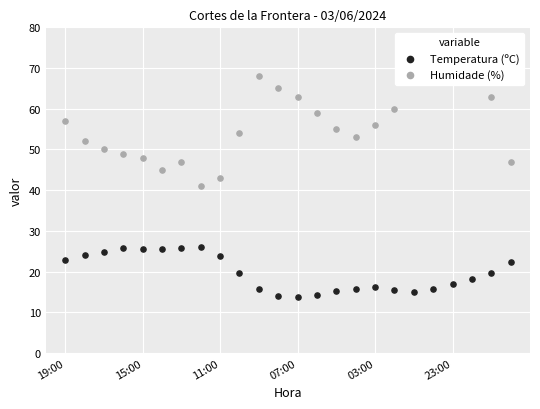

Which series contains the highest Y value?

Humidade (%)